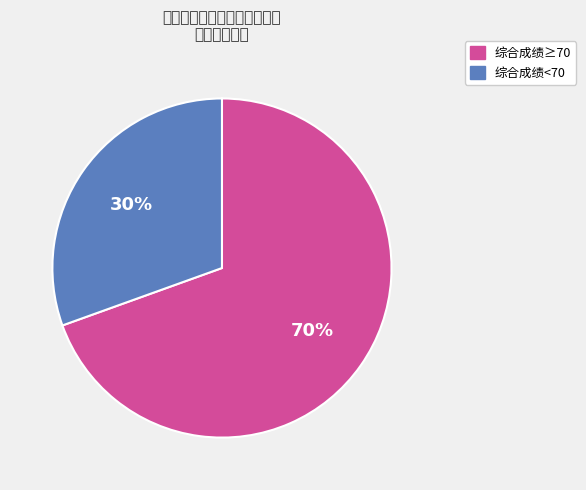

Count the number of slices in the pie.

2